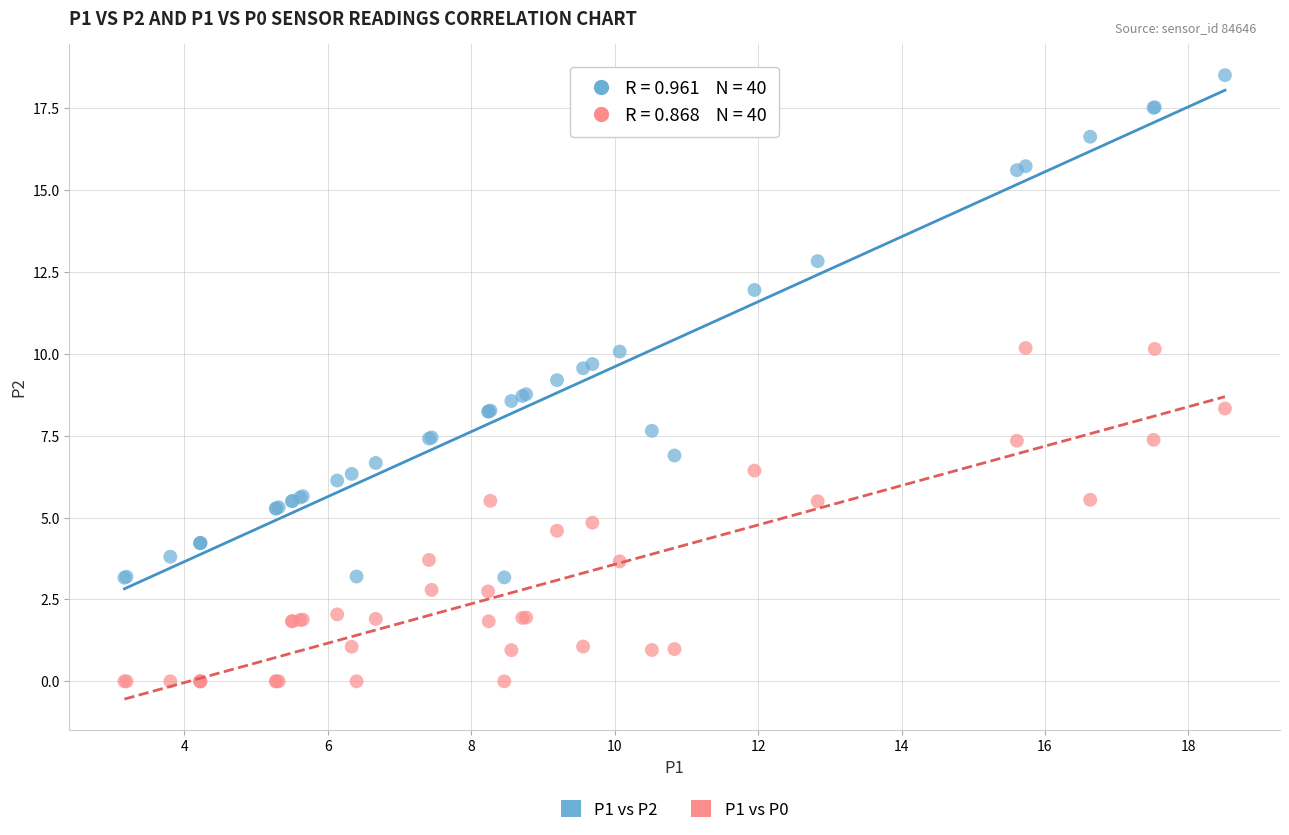

Which series has the largest Y range (max minus min)?

P1 vs P2